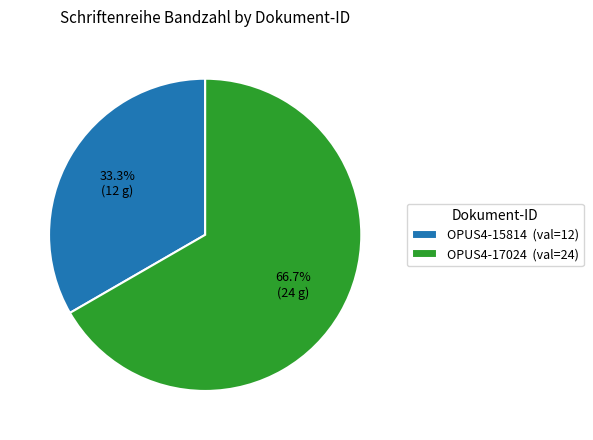

The OPUS4-15814 slice represents 21% of the pie. True or false?

False